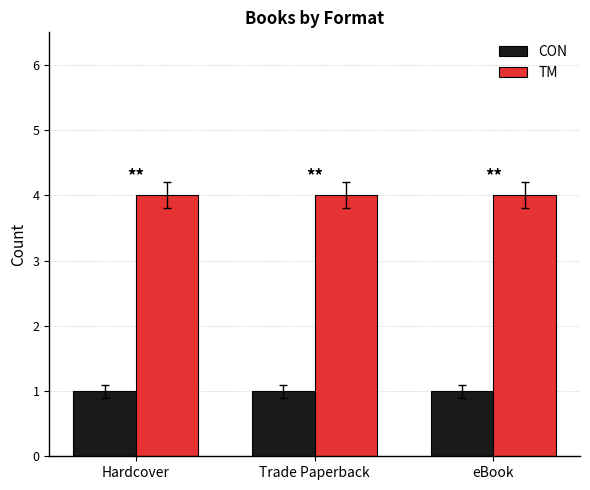

What is the maximum value for CON?

1